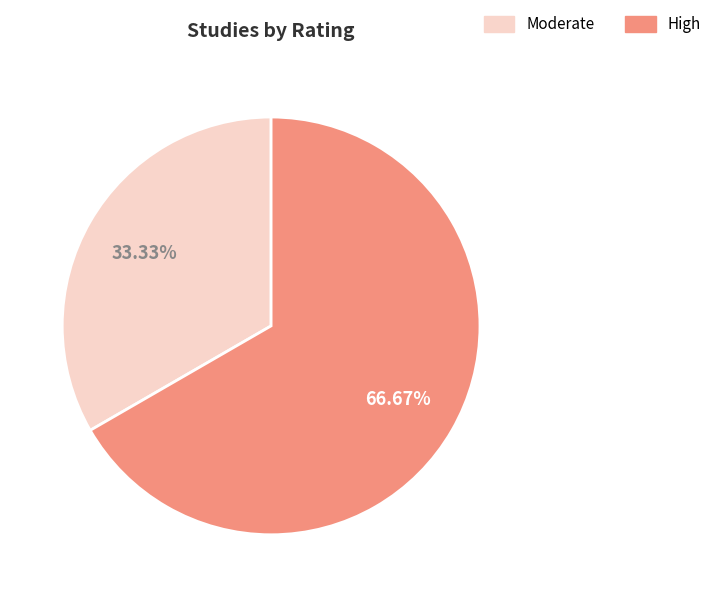

Does any single category account for the majority?

Yes